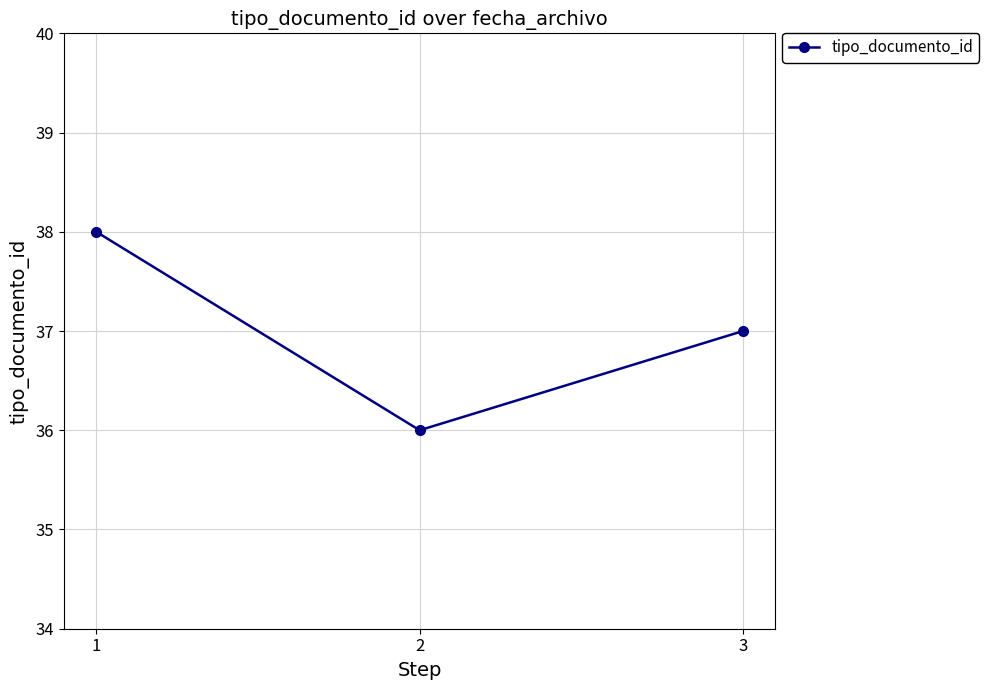

What is the greatest value displayed?

38